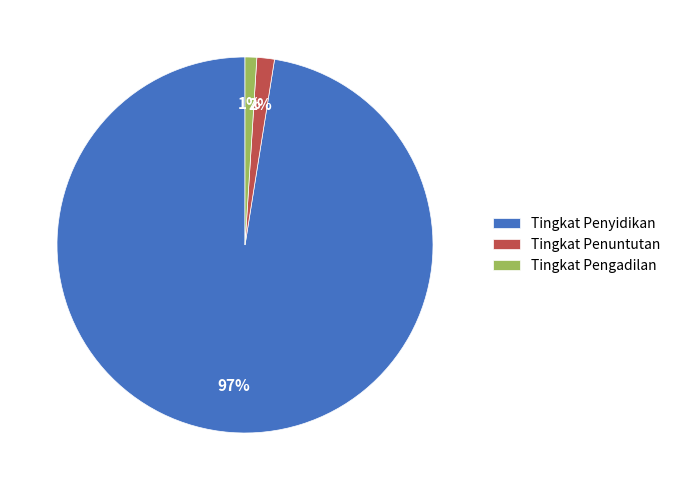

To the nearest percent, what is the difference between the largest and smallest slice percentages?

96%